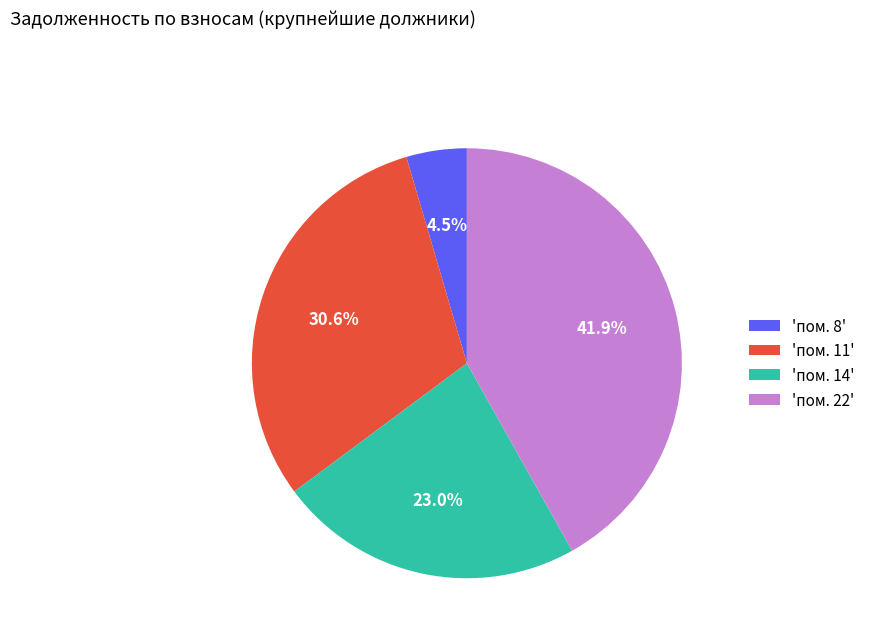

Rank the categories by value from lowest to highest.

'пом. 8', 'пом. 14', 'пом. 11', 'пом. 22'